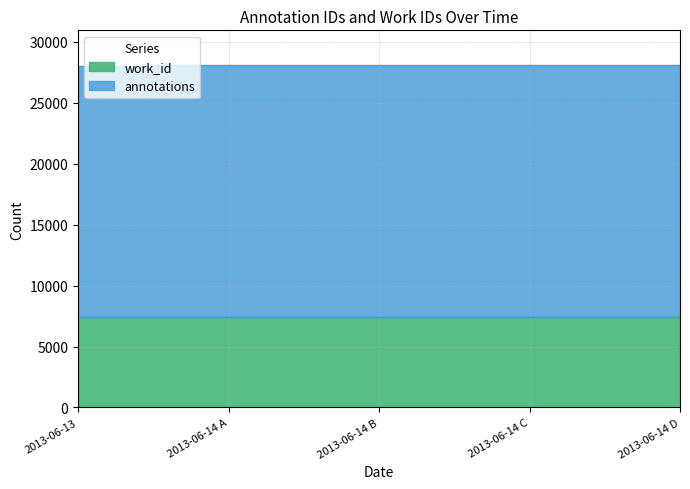

What is the maximum value for annotations?

28140